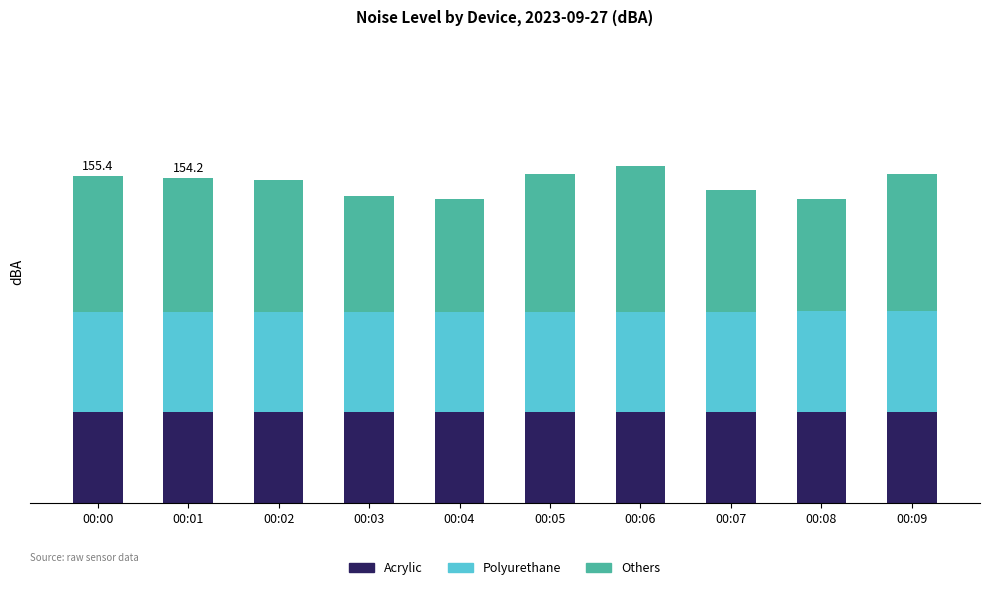

Does the chart contain stacked bars?

Yes